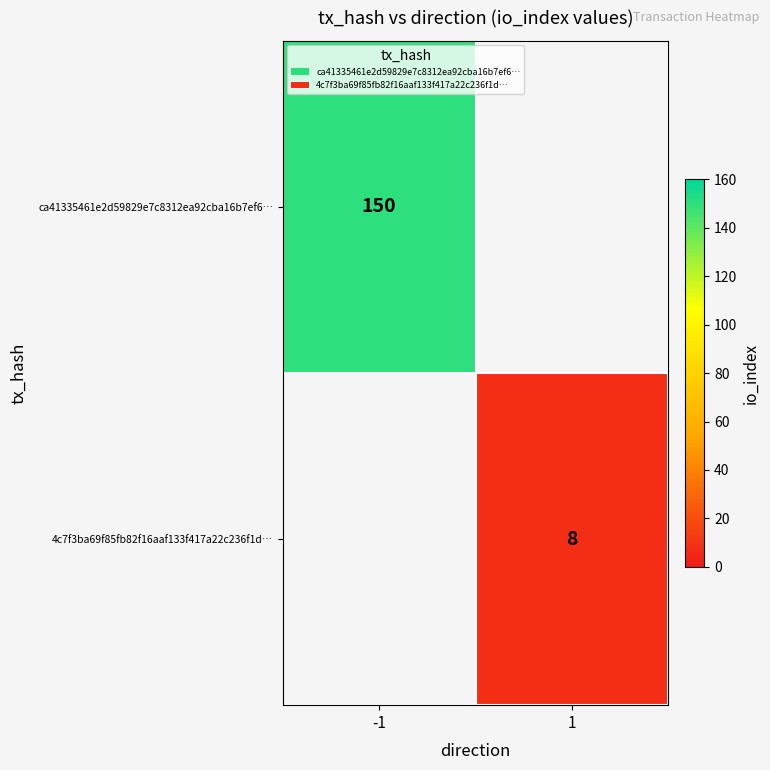

Is it true that ca41335461e2d59829e7c8312ea92cba16b7ef6… equals 150 at -1?

True